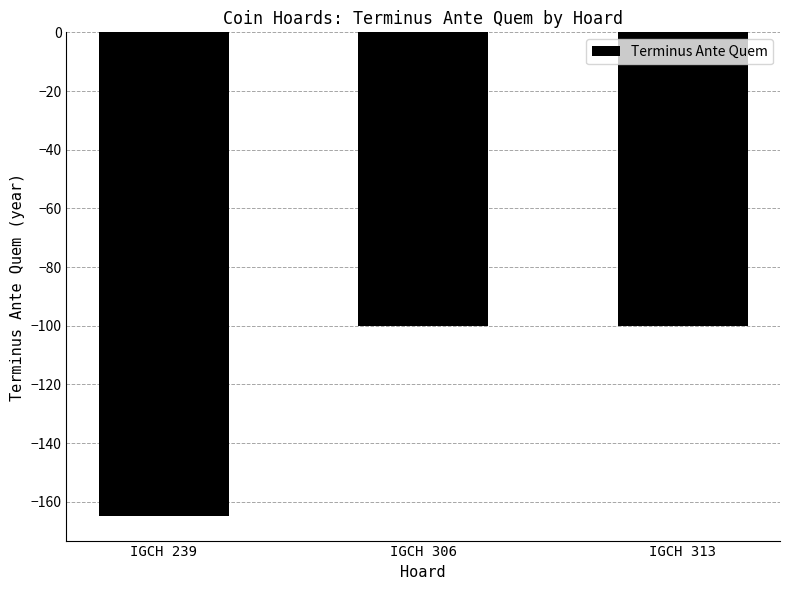

What is the change in value from IGCH 239 to IGCH 306?

+65